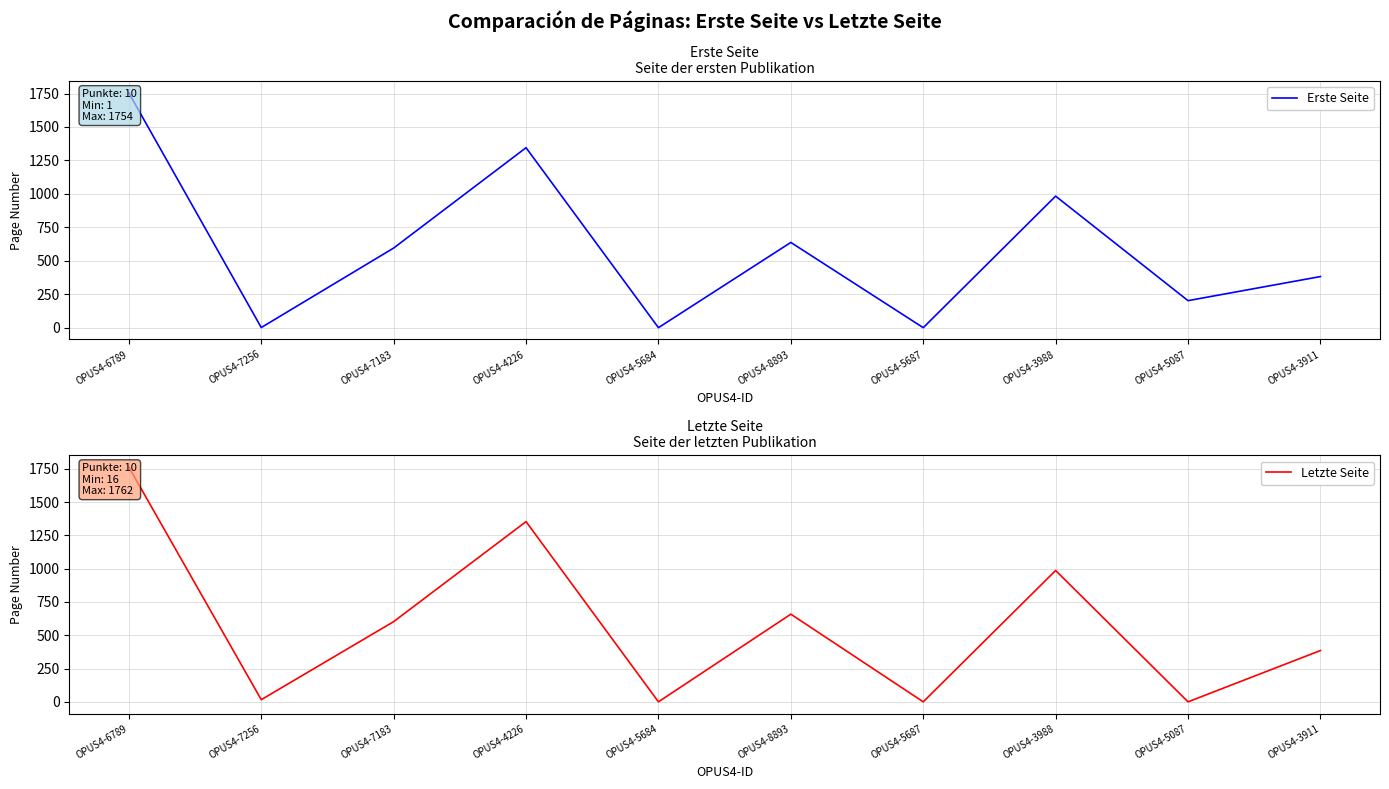

What is the total value across all series at OPUS4-3988?

1969